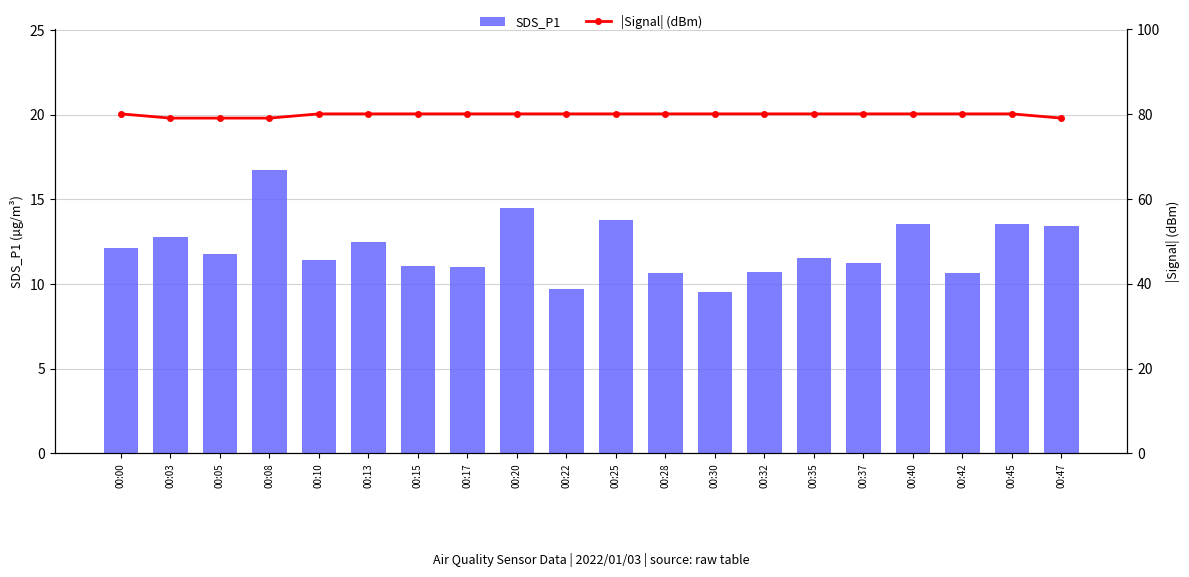

What is the value of the SDS_P1 bar at the 15th from the left?

11.5